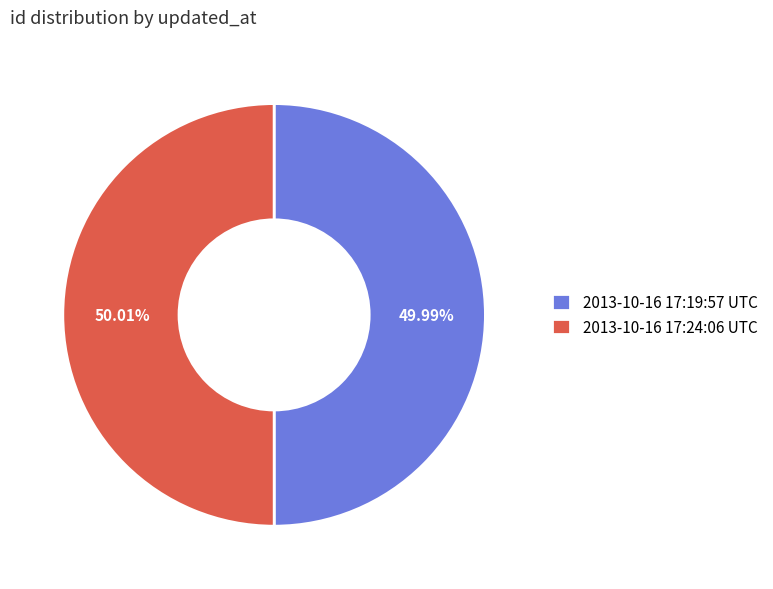

Does any single category account for the majority?

Yes